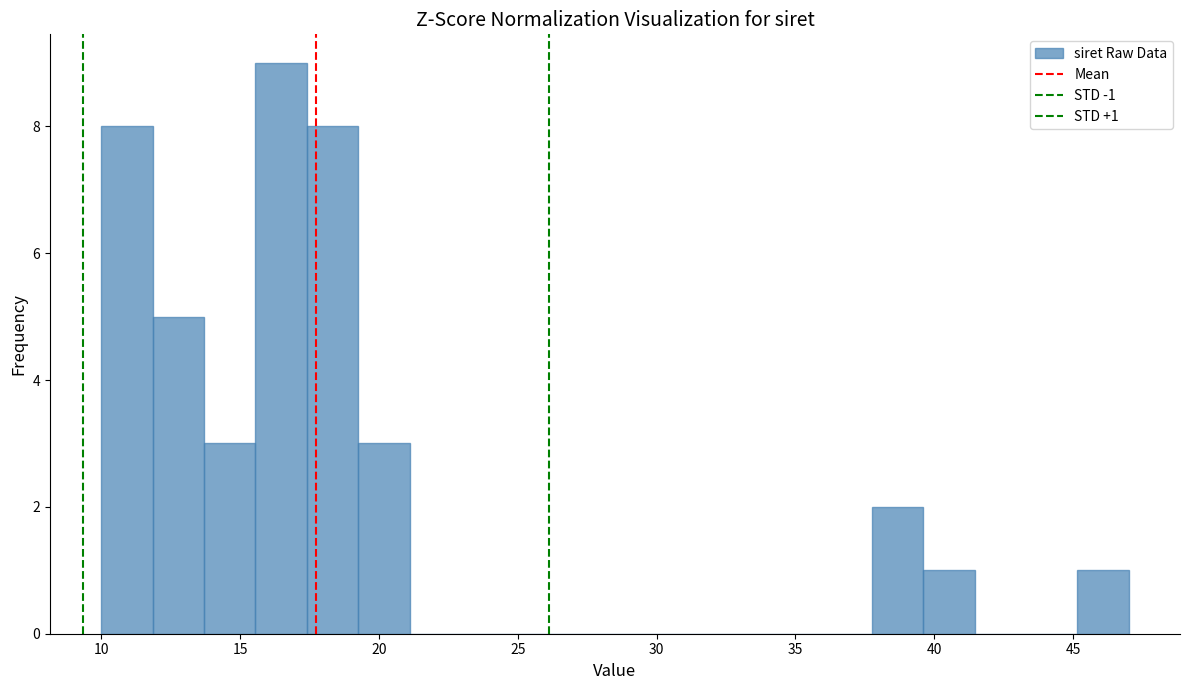

Read against the x-axis, roughly where is the centre of the tallest bar?

16.5